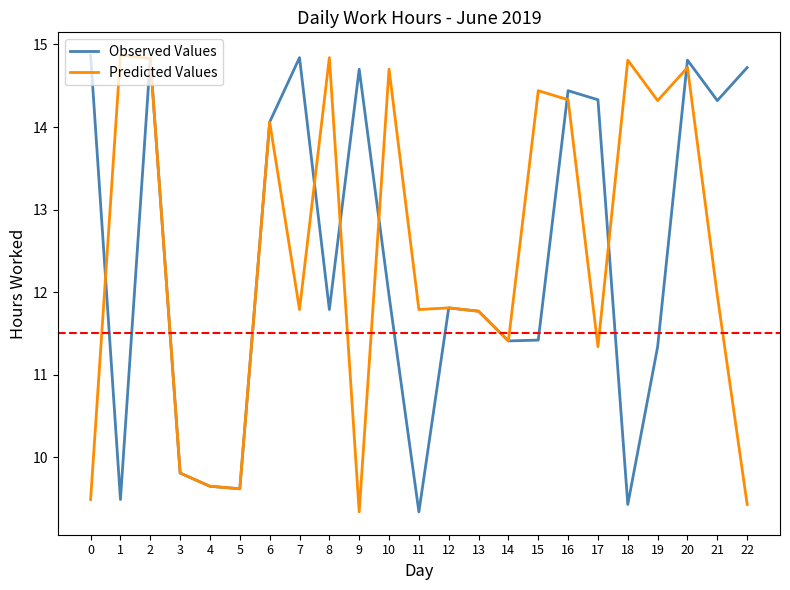

At 11, list the series in order from smallest to largest.

Observed Values, Predicted Values